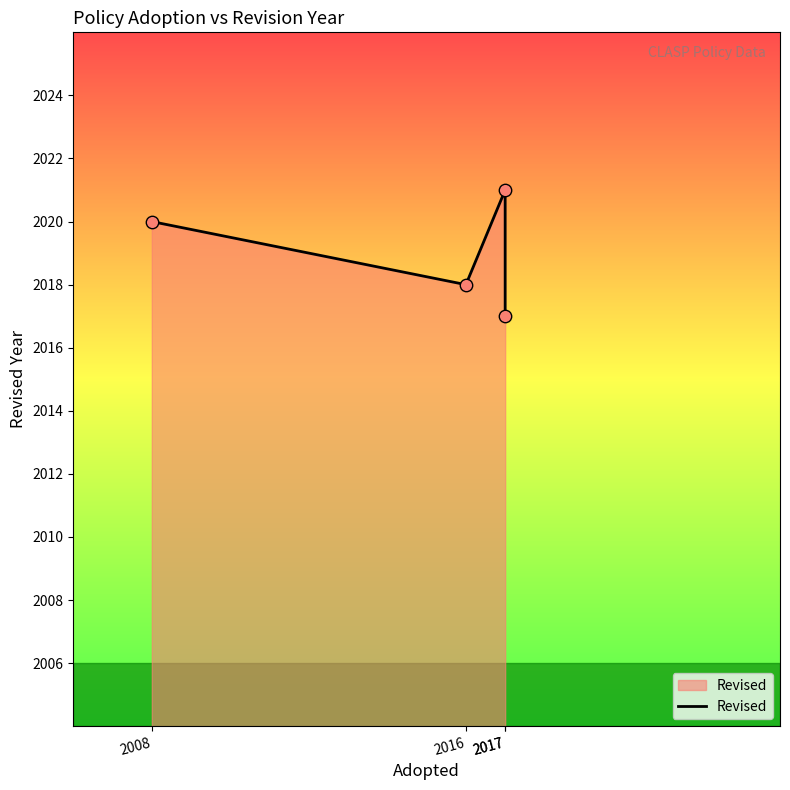

Approximately how many times larger is the value at 2016 compared to 2008?

1.0